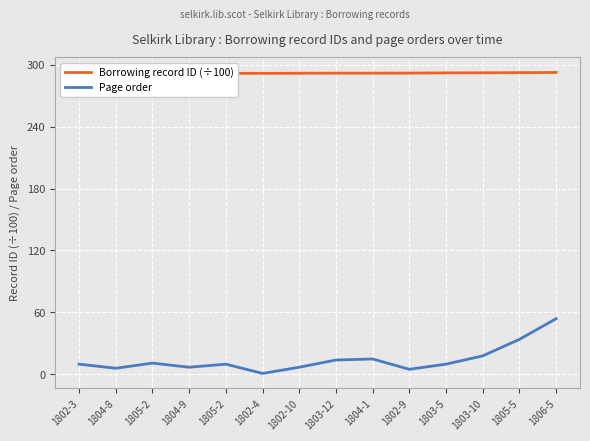

True or false: Borrowing record ID (÷100) has a value of 291.6 at 1803-12.

True